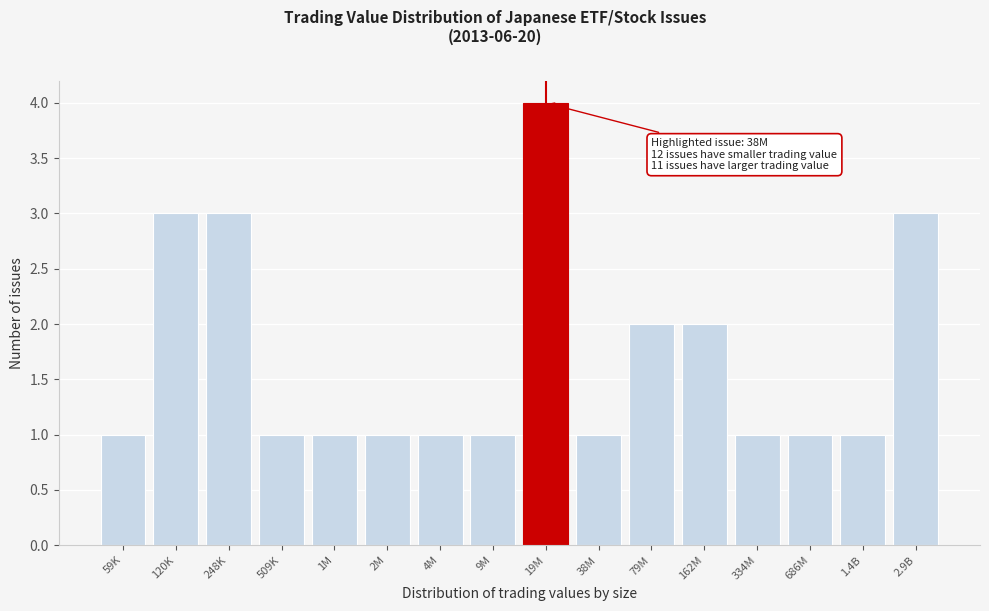

Reading left to right, list all the values displayed in this chart.

59K=1	120K=3	248K=3	509K=1	1M=1	2M=1	4M=1	9M=1	19M=4	38M=1	79M=2	162M=2	334M=1	686M=1	1.4B=1	2.9B=3